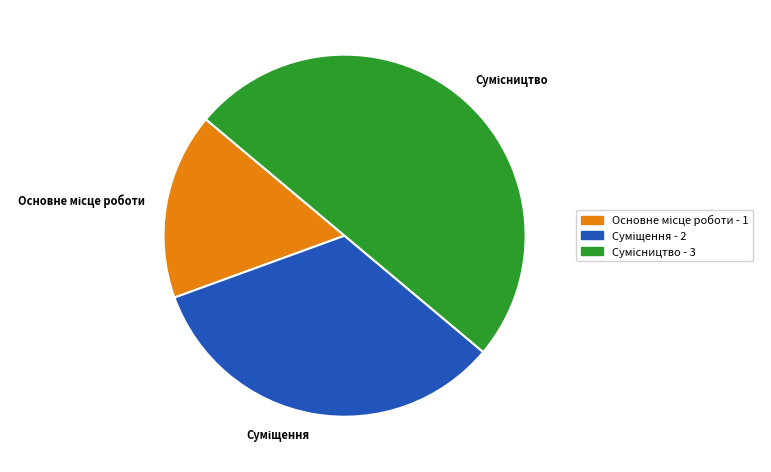

To the nearest percent, what is the difference between the Суміщення and Основне місце роботи slice percentages?

17%